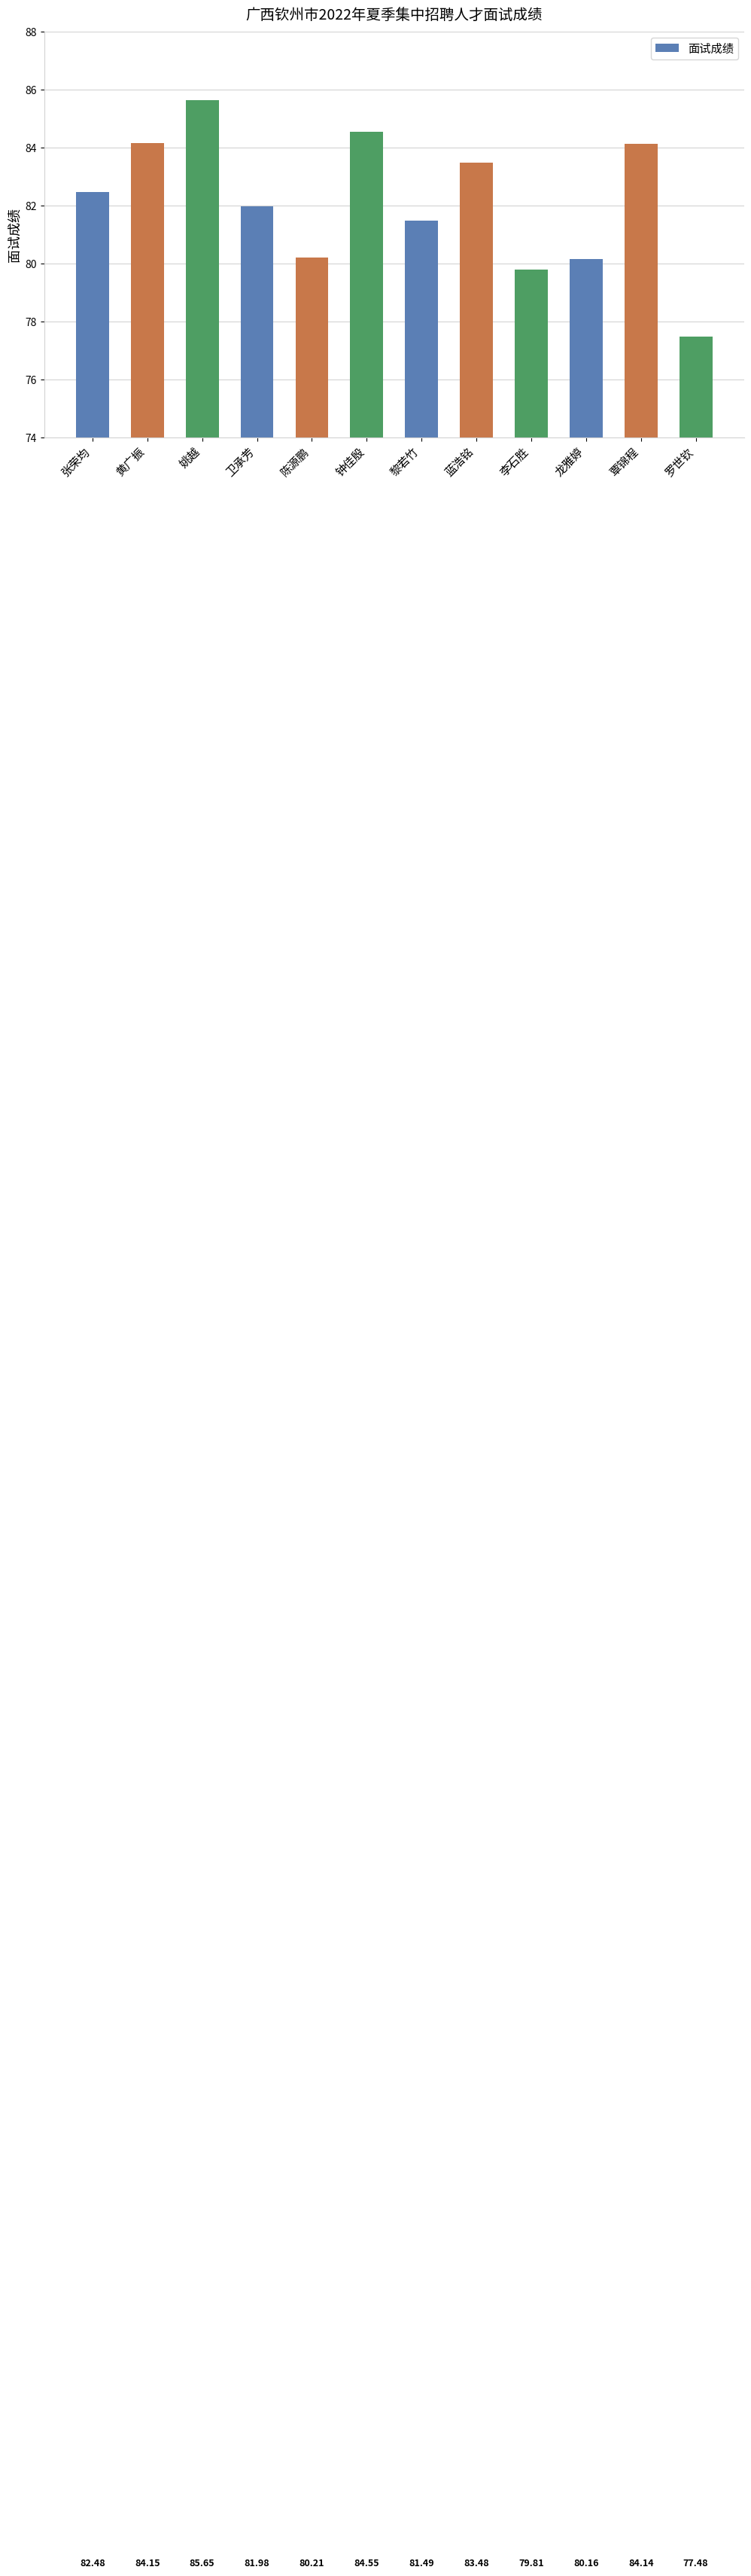

At which label is the value closest to 81?

黎若竹